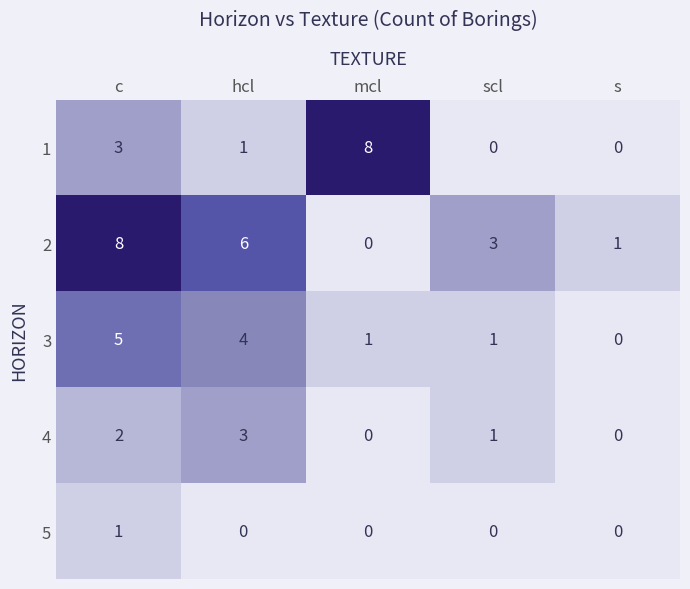

Reading right to left, transcribe all the data shown in this chart.

1: 0	0	8	1	3
2: 1	3	0	6	8
3: 0	1	1	4	5
4: 0	1	0	3	2
5: 0	0	0	0	1